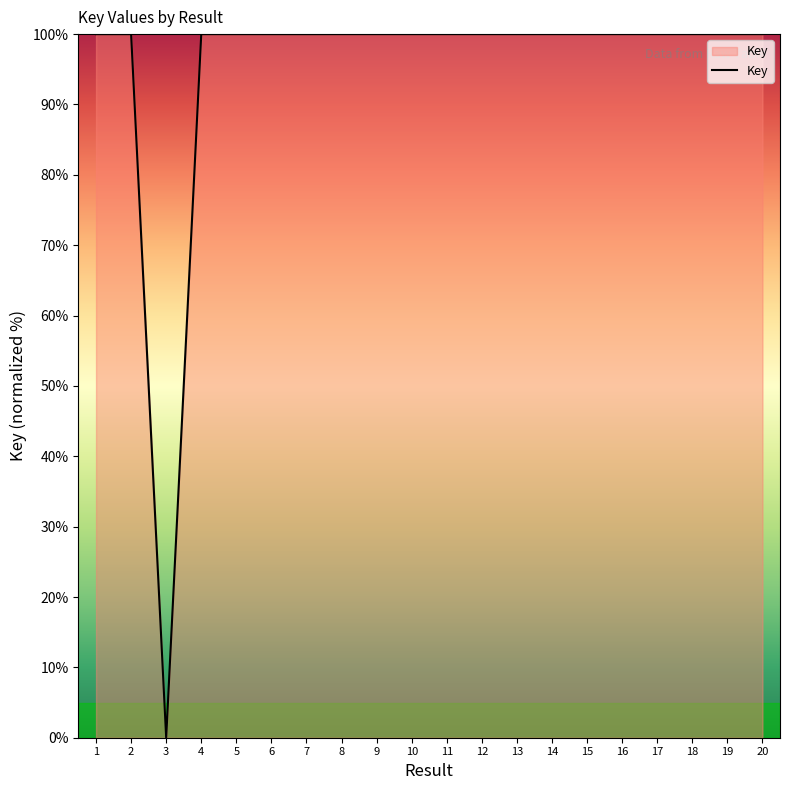

Reading left to right, transcribe all the data shown in this chart.

1=100.0	2=100.0	3=0.0	4=100.0	5=100.0	6=100.0	7=100.0	8=100.0	9=100.0	10=100.0	11=100.0	12=100.0	13=100.0	14=100.0	15=100.0	16=100.0	17=100.0	18=100.0	19=100.0	20=100.0